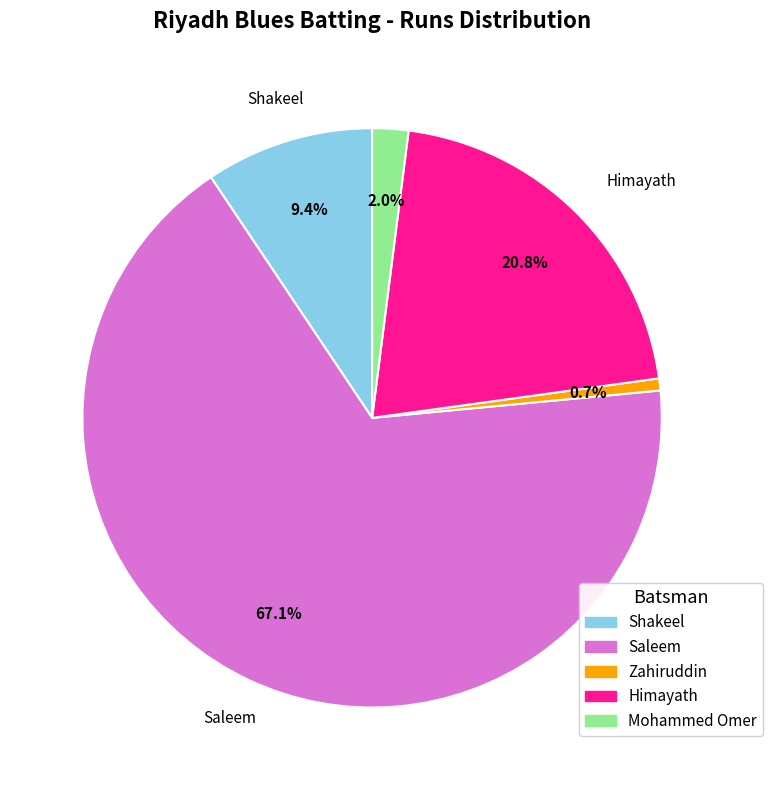

Is there any slice that represents more than half of the pie?

Yes